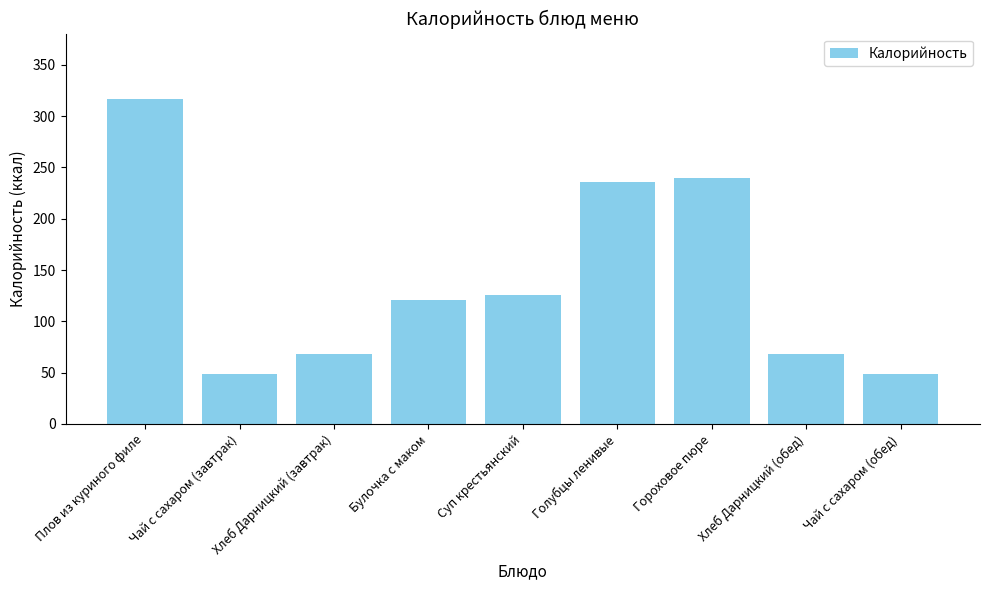

What is the maximum value shown in the chart?

317.1